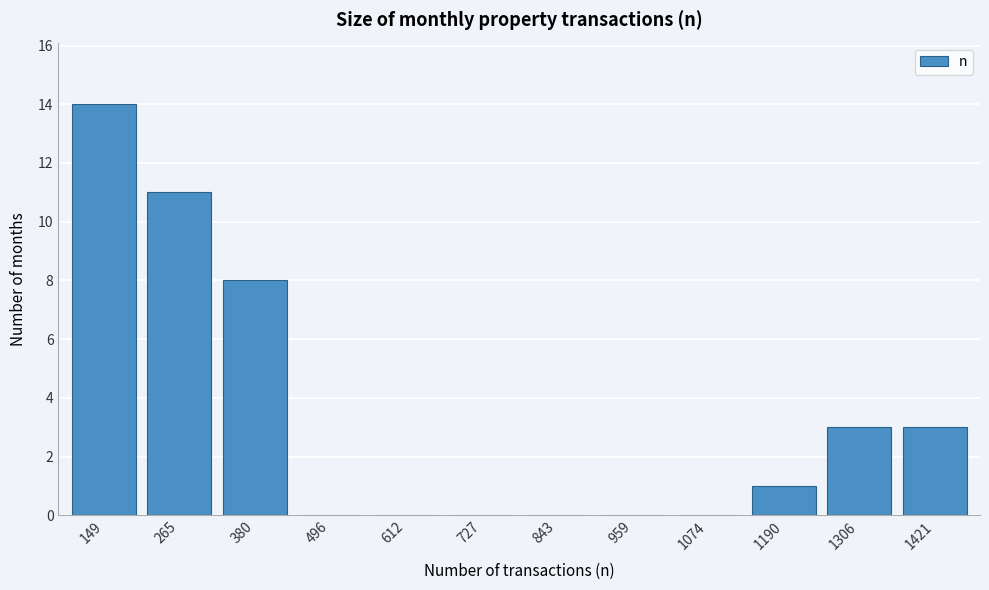

Reading left to right, transcribe all the data shown in this chart.

149=14	265=11	380=8	496=0	612=0	727=0	843=0	959=0	1074=0	1190=1	1306=3	1421=3